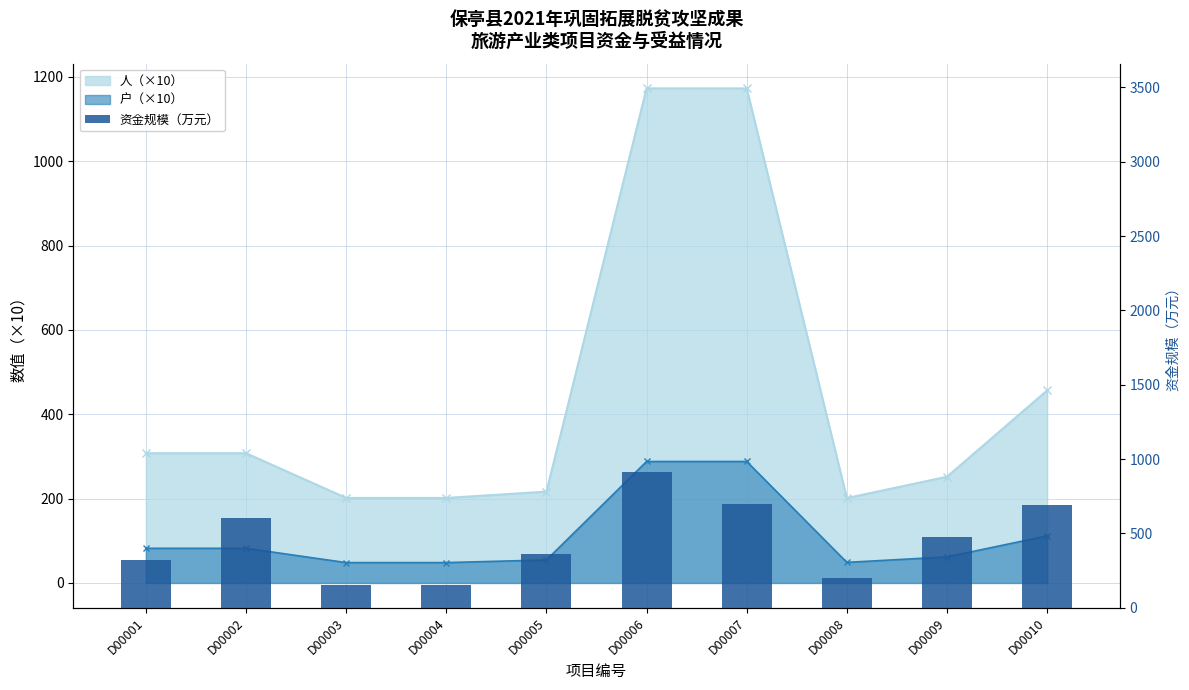

What is the sum of all values?

4562.3